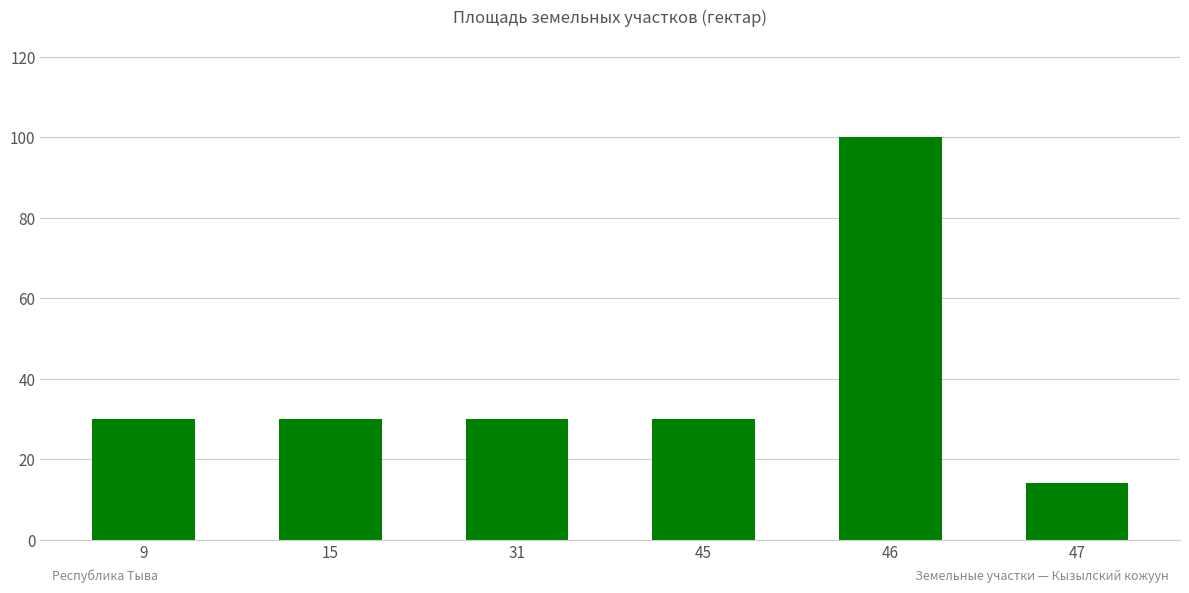

Are the bars grouped side by side (vs. stacked)?

No